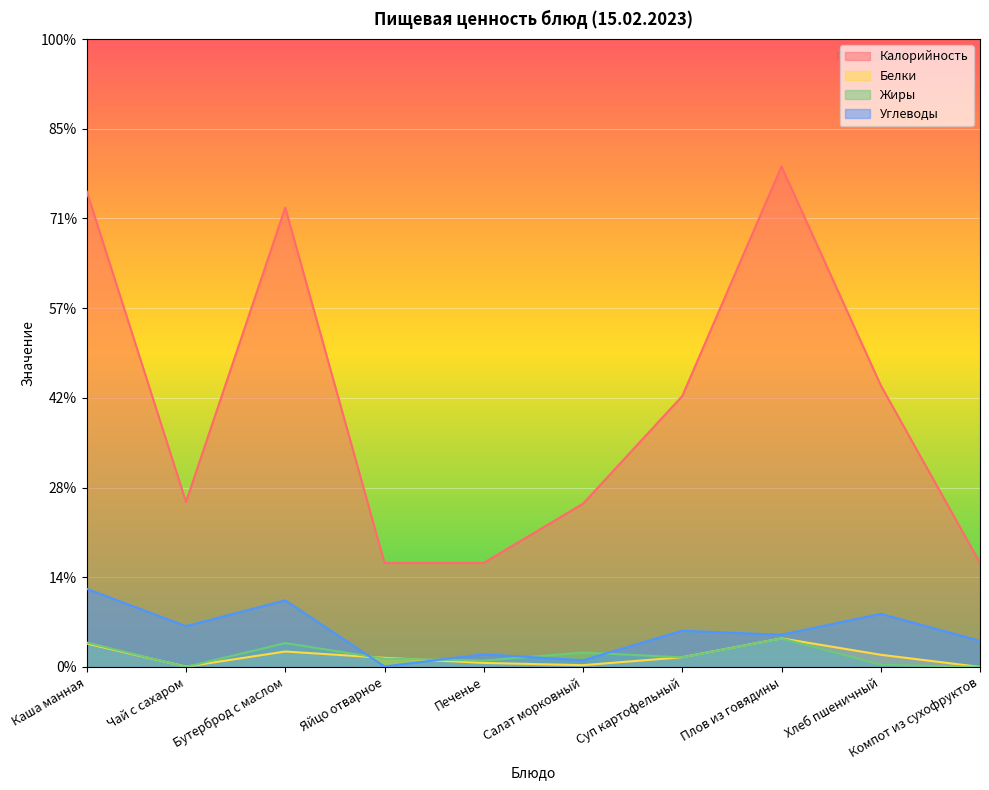

After their last crossing, which series has the higher values: Белки or Жиры?

Белки